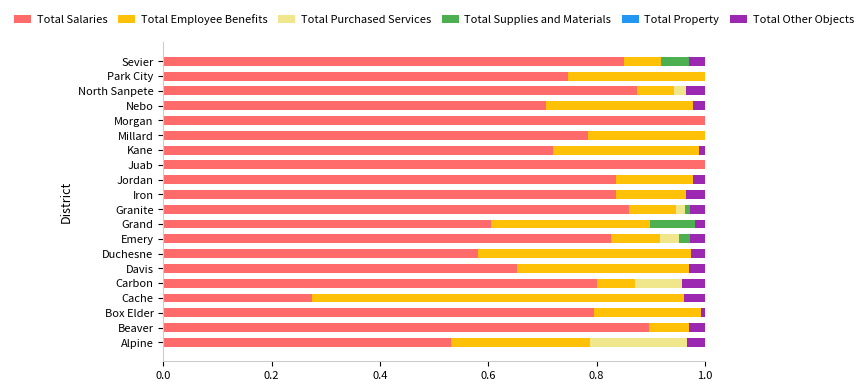

The Total Purchased Services series shows 0.1 at Emery. True or false?

False